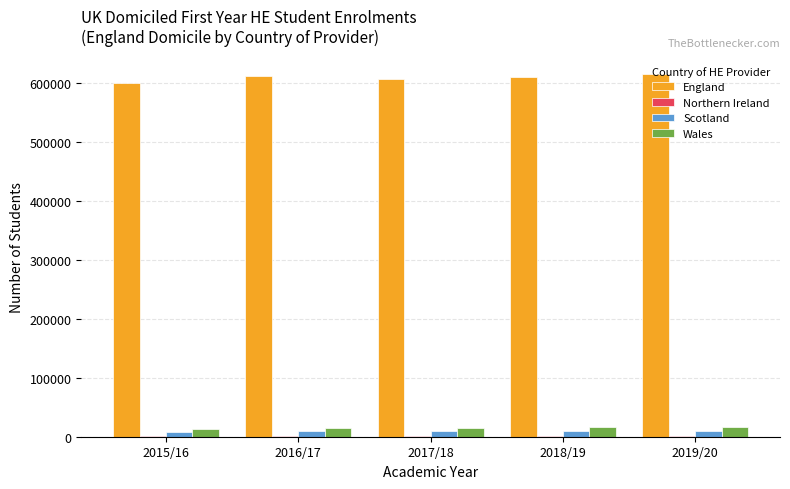

Which series has the largest total across all categories?

England